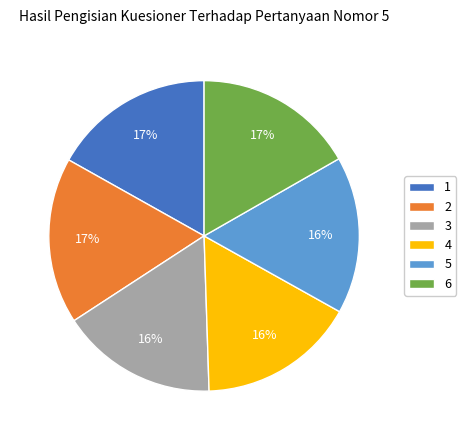

To the nearest percent, what portion does 6 represent?

17%